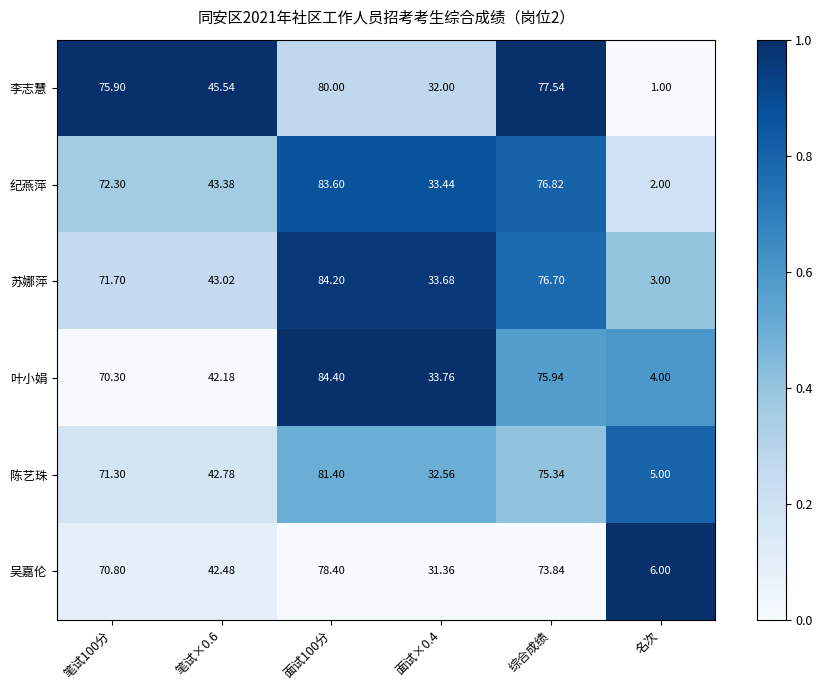

How many categories are shown in the chart?

6